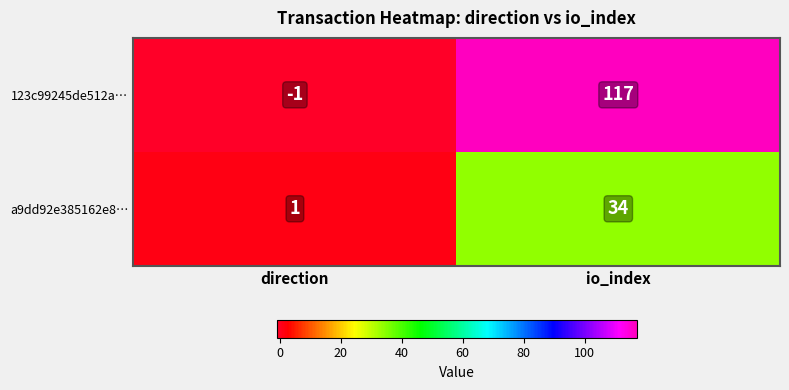

Is it true that a9dd92e385162e8… equals 20 at io_index?

False